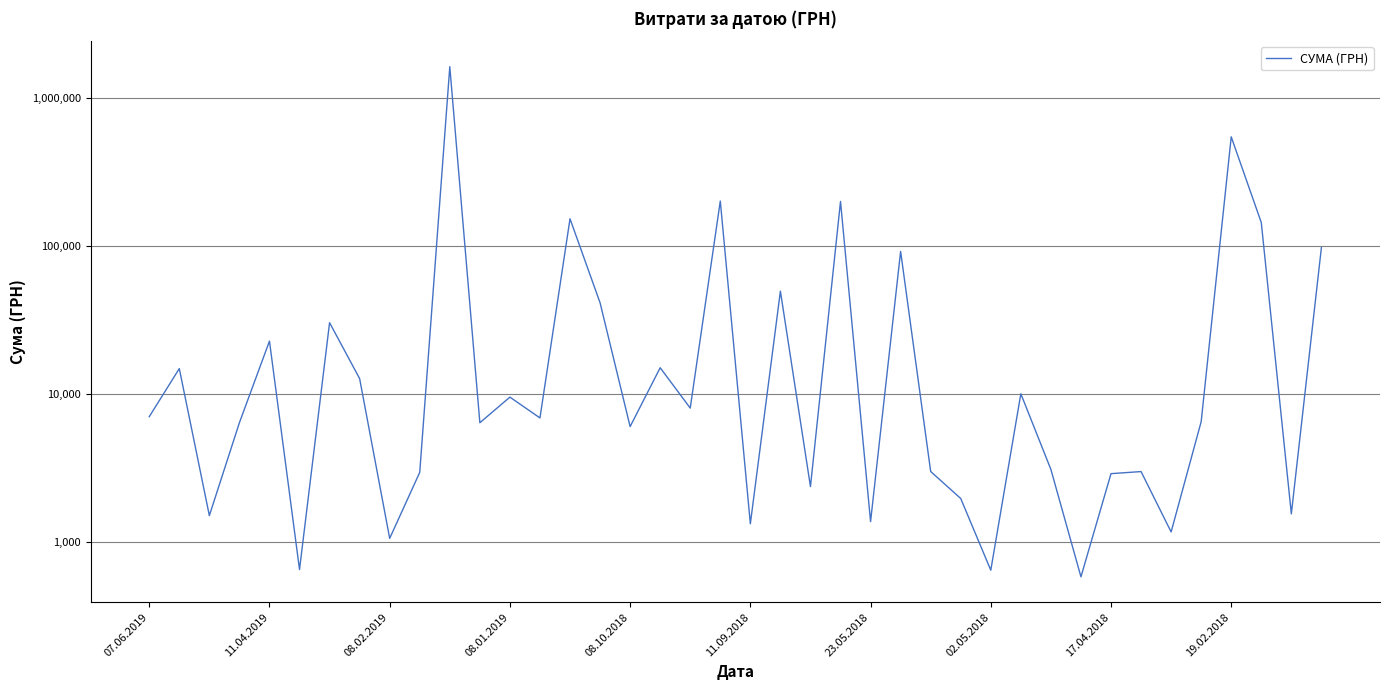

Approximately how many times larger is the value at 08.10.2018 compared to 11.09.2018?

4.5